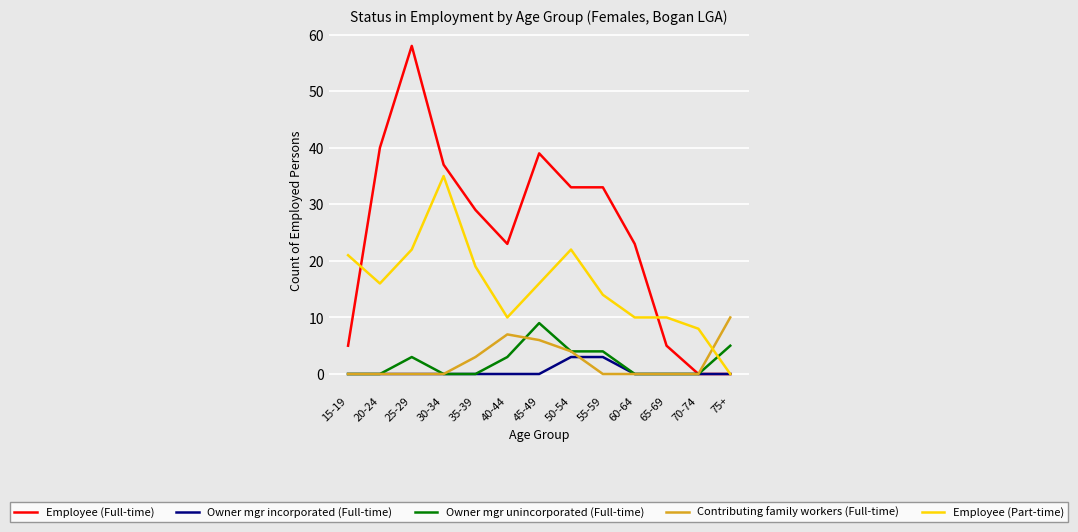

What is the spread (max minus min) of values at 25-29?

58